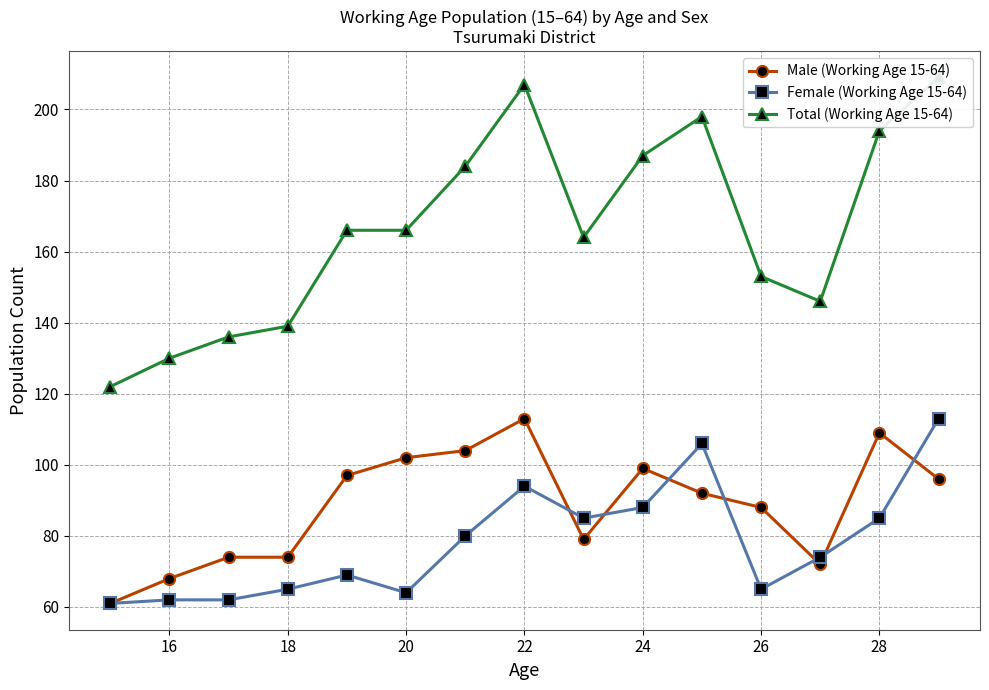

True or false: Male (Working Age 15-64) has more than 2 interior local peaks.

True